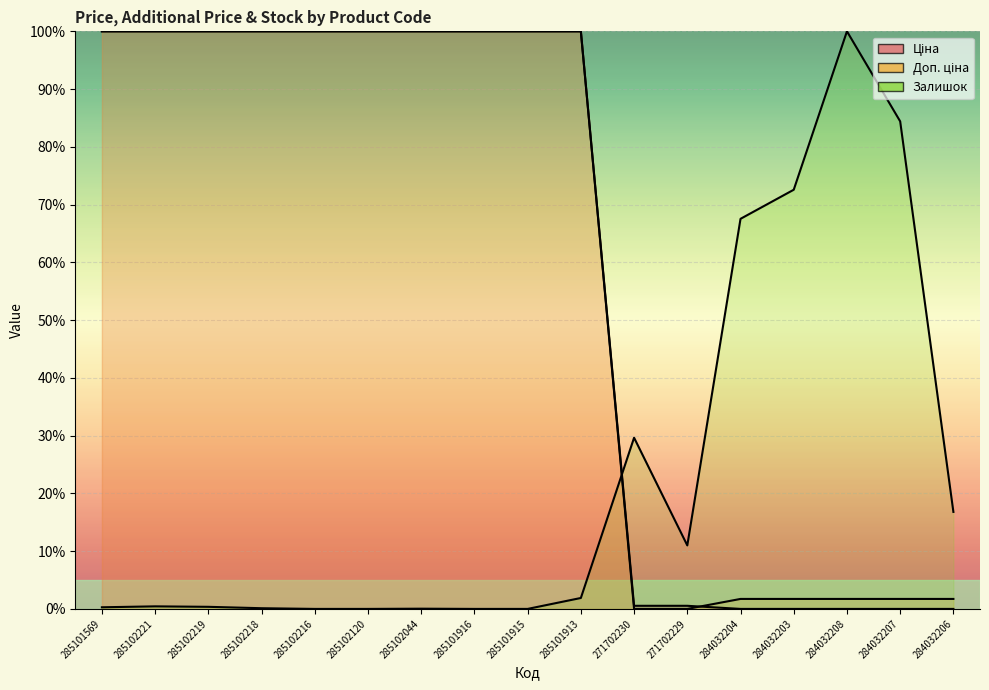

True or false: Доп. ціна has more than 0 interior local peaks.

False